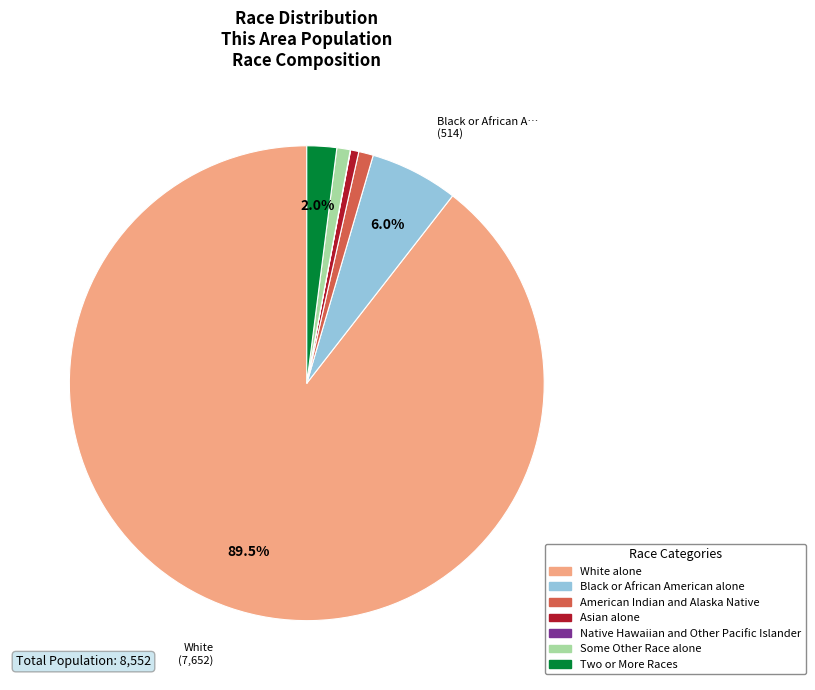

Which category has the biggest portion of the pie?

White alone